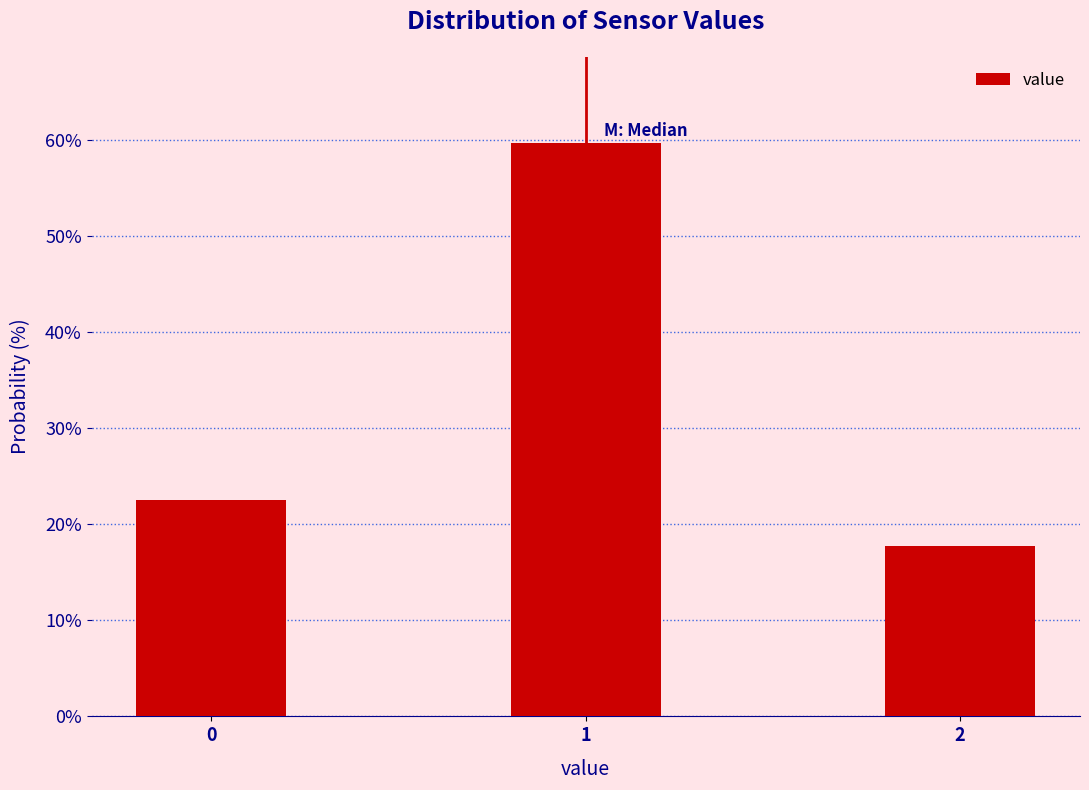

Reading right to left, what are all the values shown in this chart?

17.7	59.7	22.6